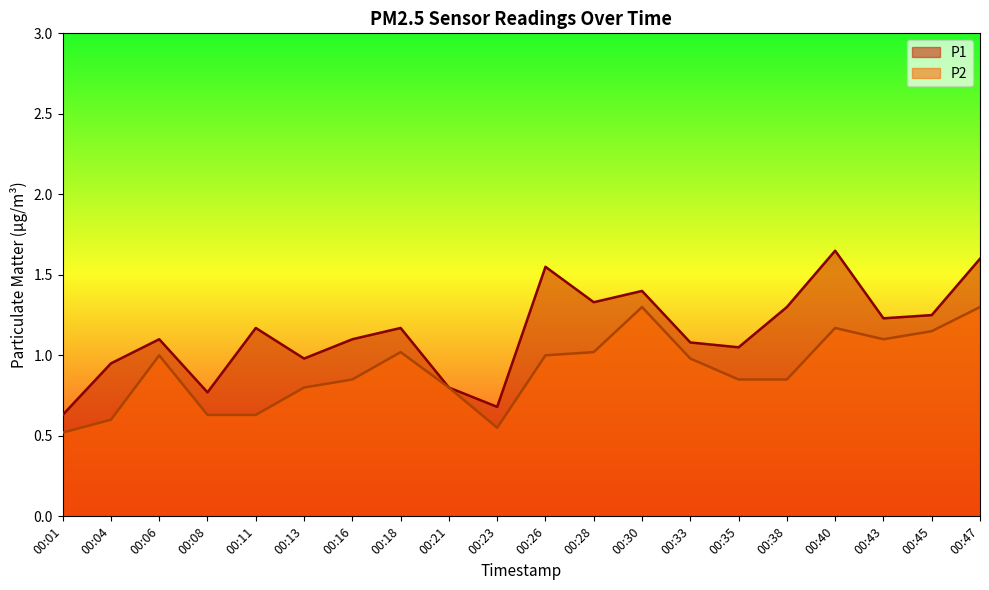

Which category has the lowest value across all series?

00:01